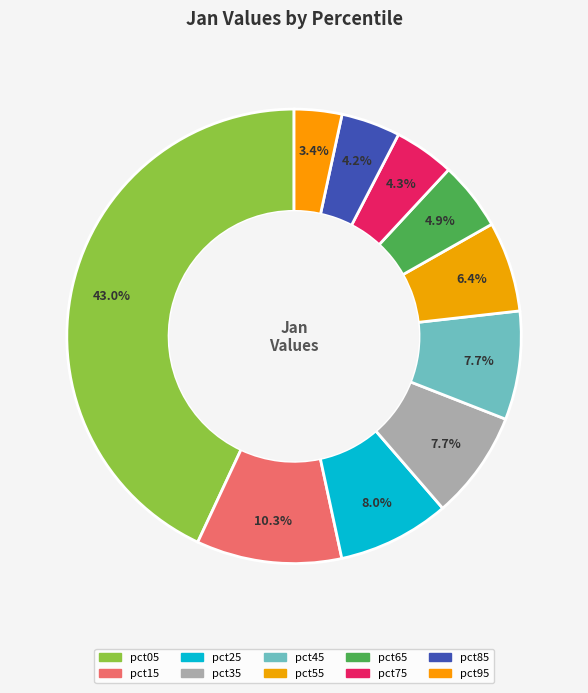

Which category has the biggest portion of the pie?

pct05